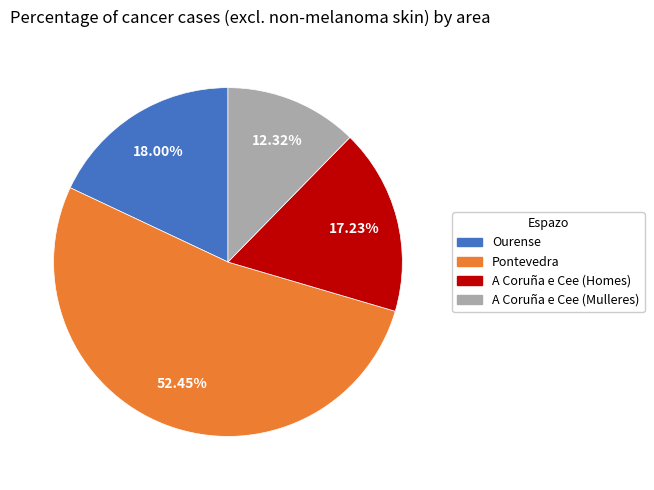

Count the number of slices in the pie.

4